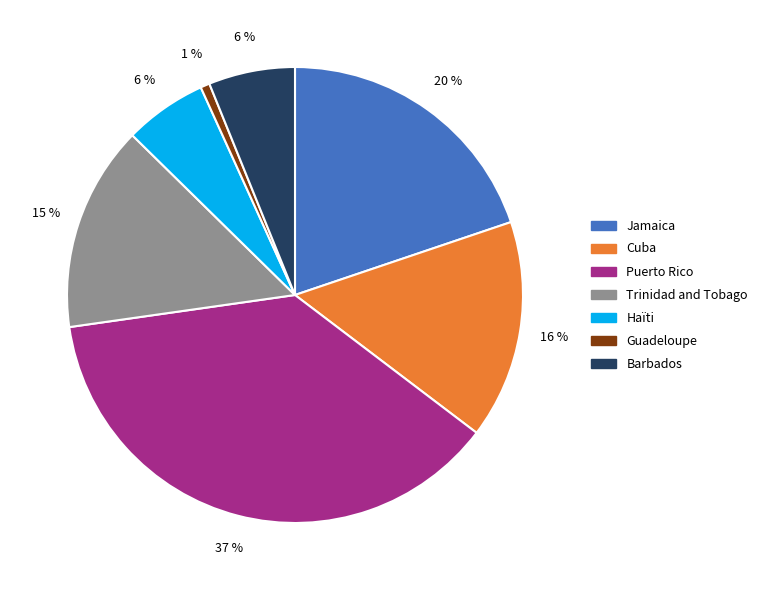

True or false: Guadeloupe accounts for 11% of the total.

False